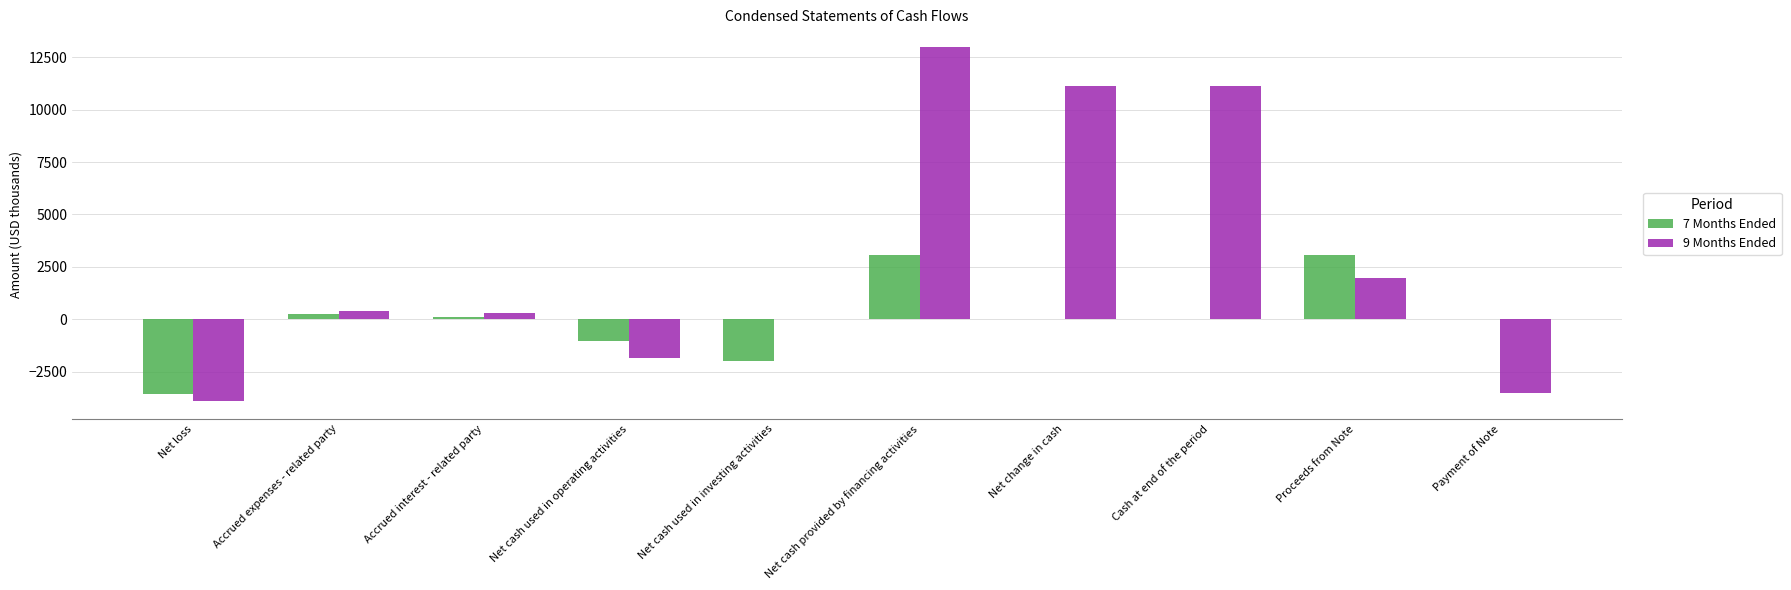

What is the greatest value displayed?

12984